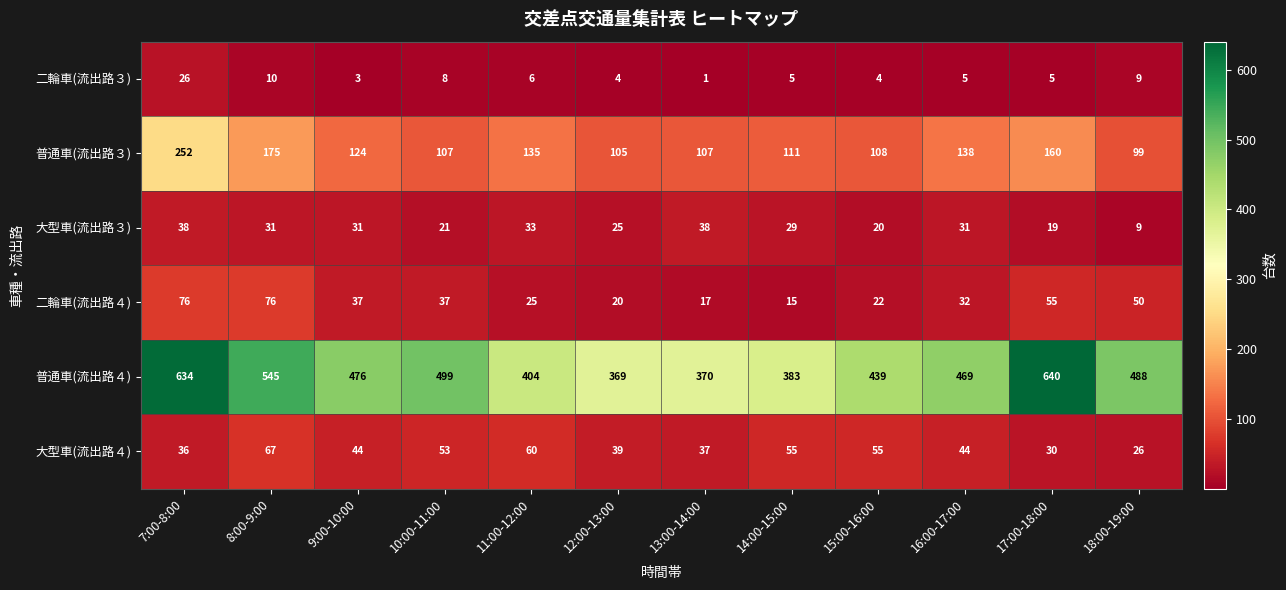

How many series are shown in this chart?

6